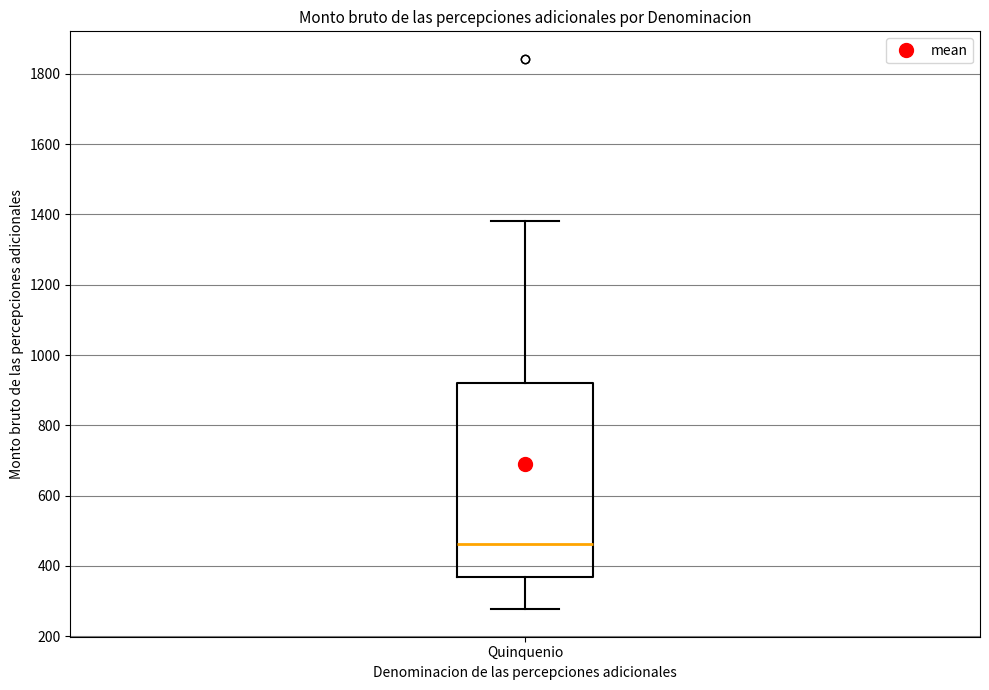

Transcribe this box plot: give where the median line is, the range the box spans, and where the two whiskers end, as read against the y-axis. The values are not printed on the chart, so give them approximately, as read against the axis.

median 460, box 360 to 920, whiskers 280 to 1380